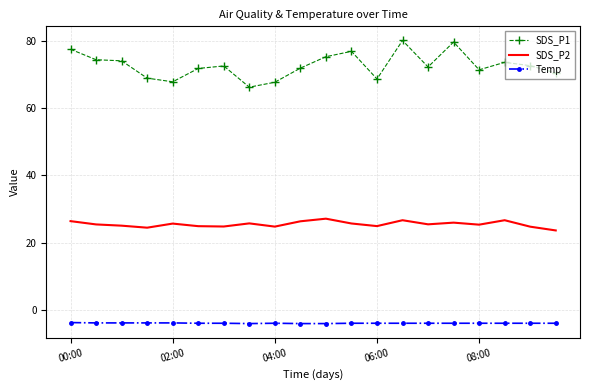

Which series has the largest range (max minus min)?

SDS_P1